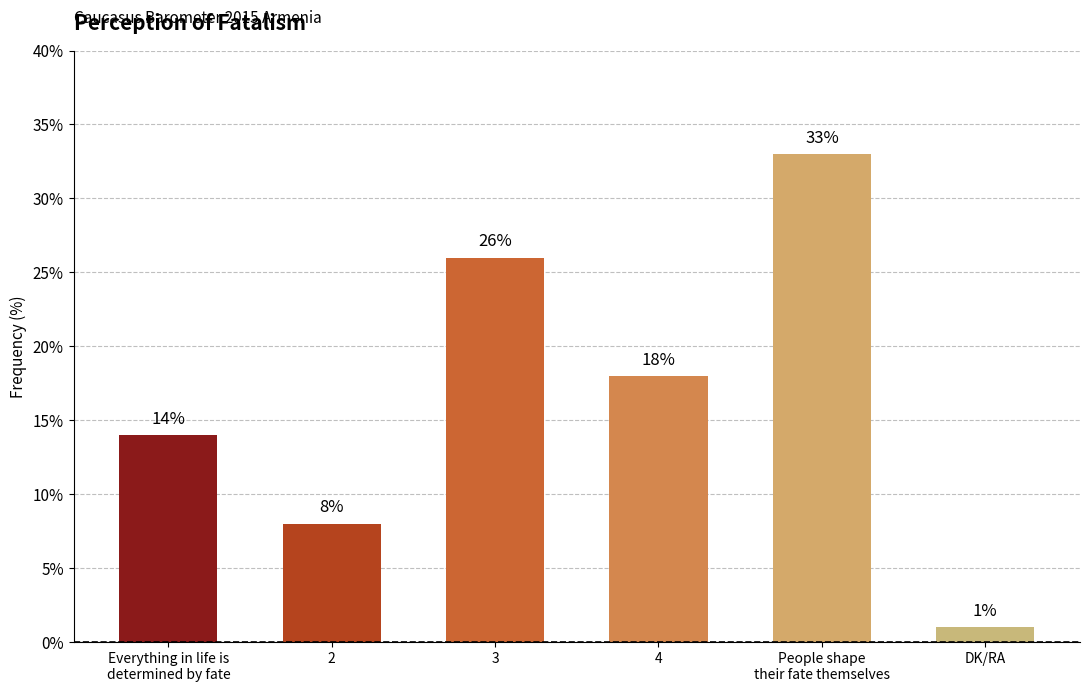

Rank the categories by value from lowest to highest.

DK/RA, 2, Everything in life is
determined by fate, 4, 3, People shape
their fate themselves